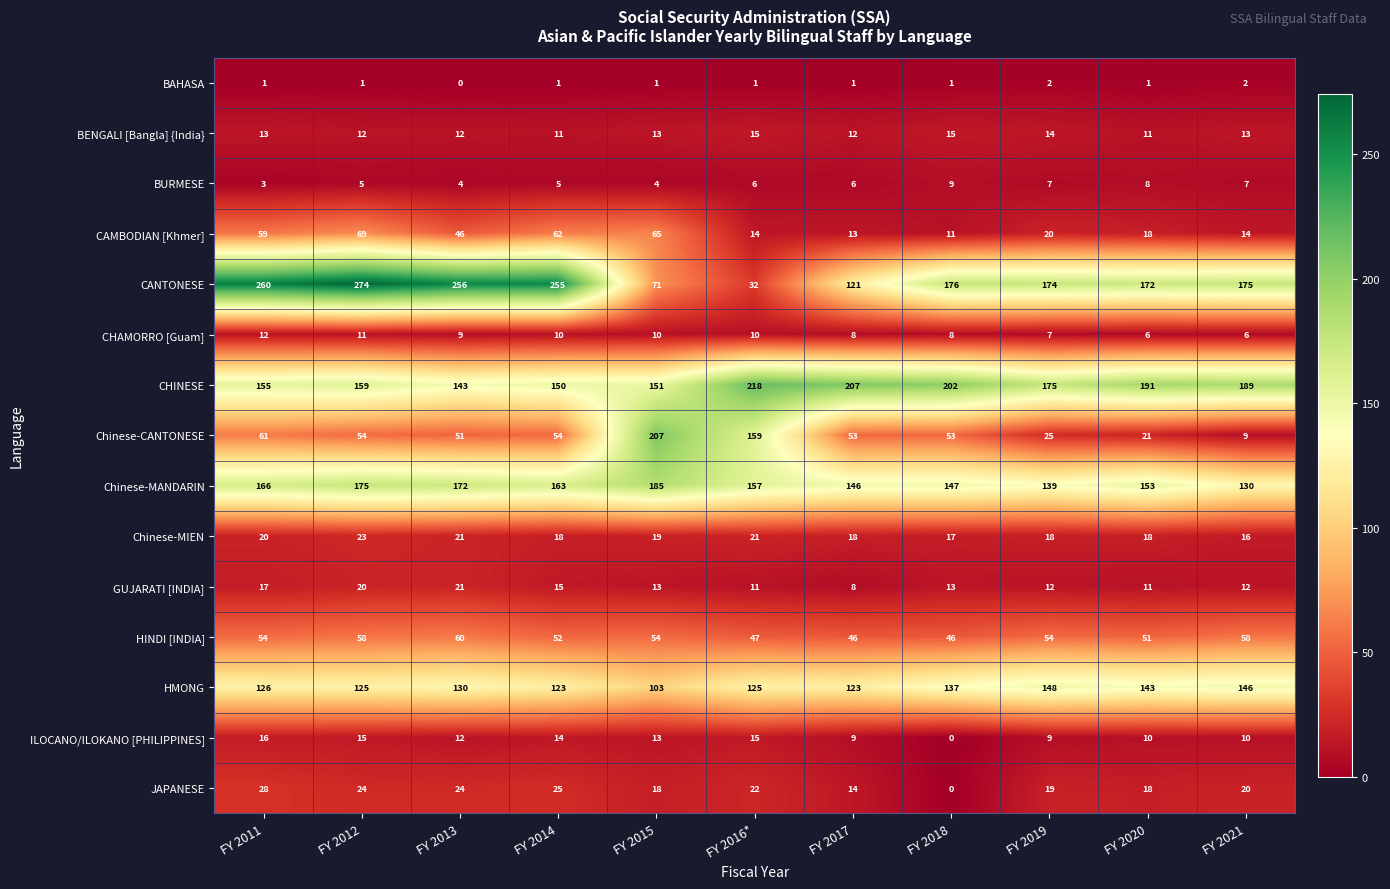

The JAPANESE series shows 5 at FY 2017. True or false?

False